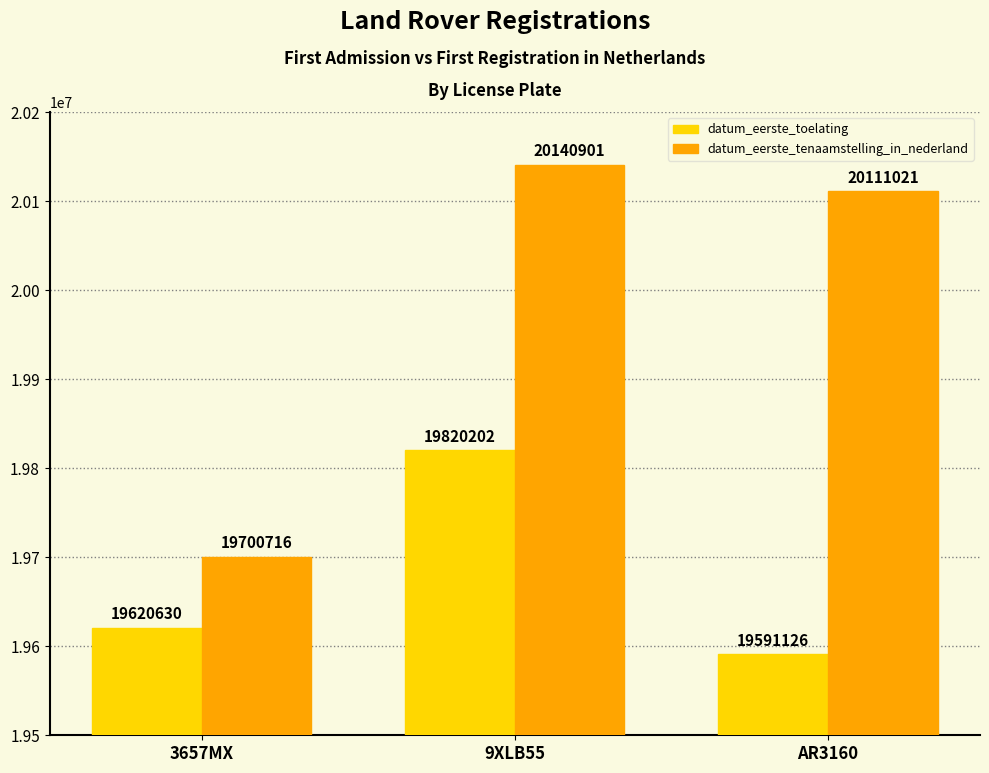

What is the label of the 3rd bar from the left?

AR3160